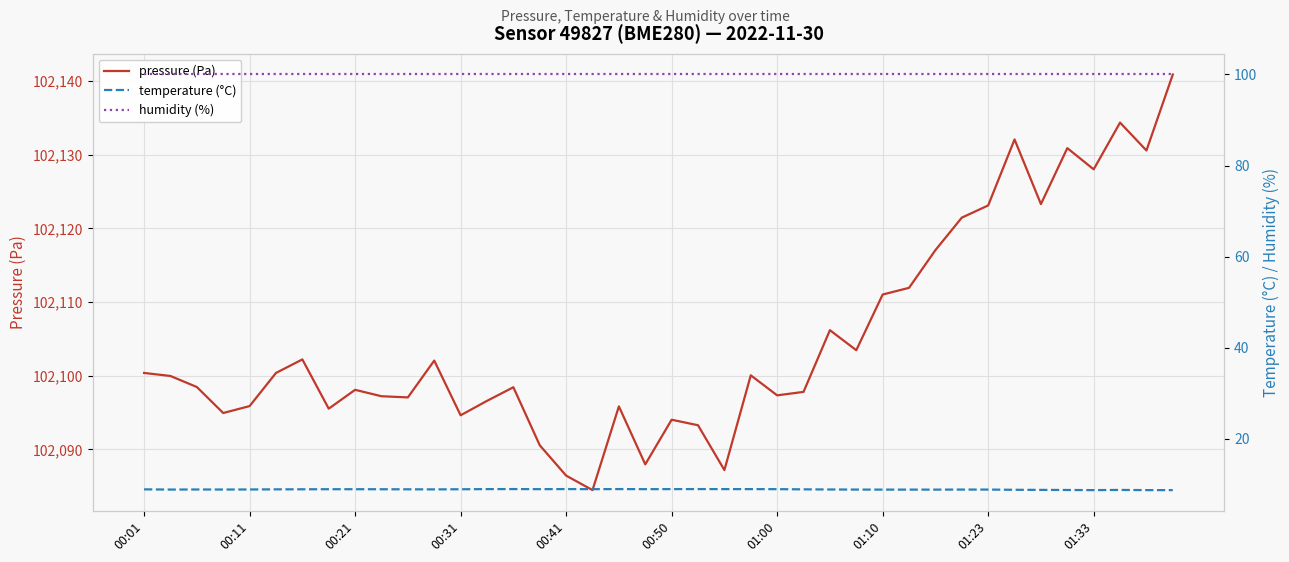

The pressure (Pa) series shows 102095.9 at 00:11. True or false?

True